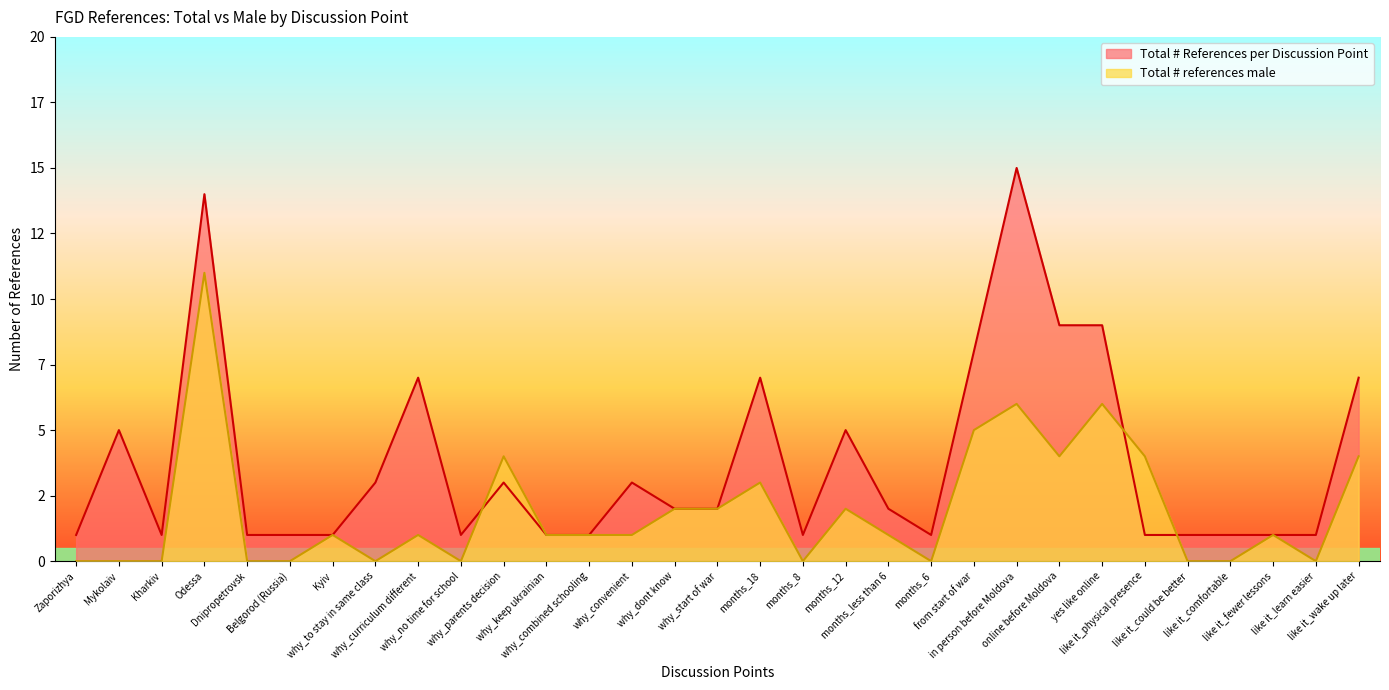

What is the label of the 8th point from the left?

why_to stay in same class